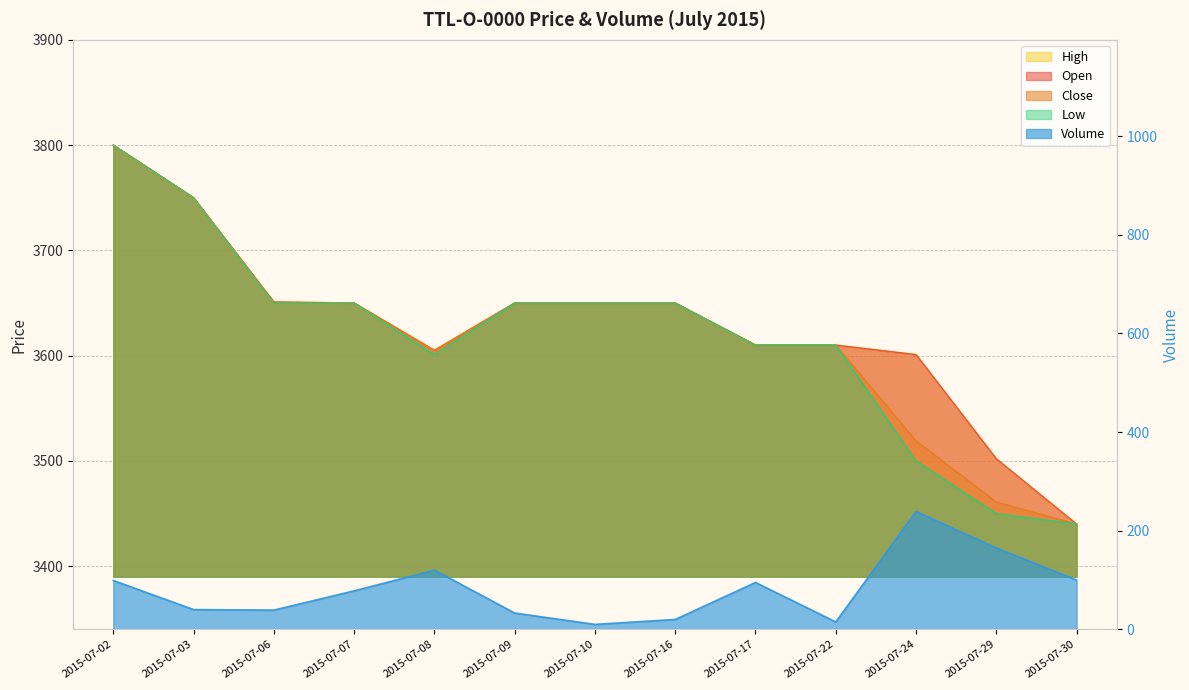

In Open, how many points are lower than both neighbors (excluding endpoints)?

1